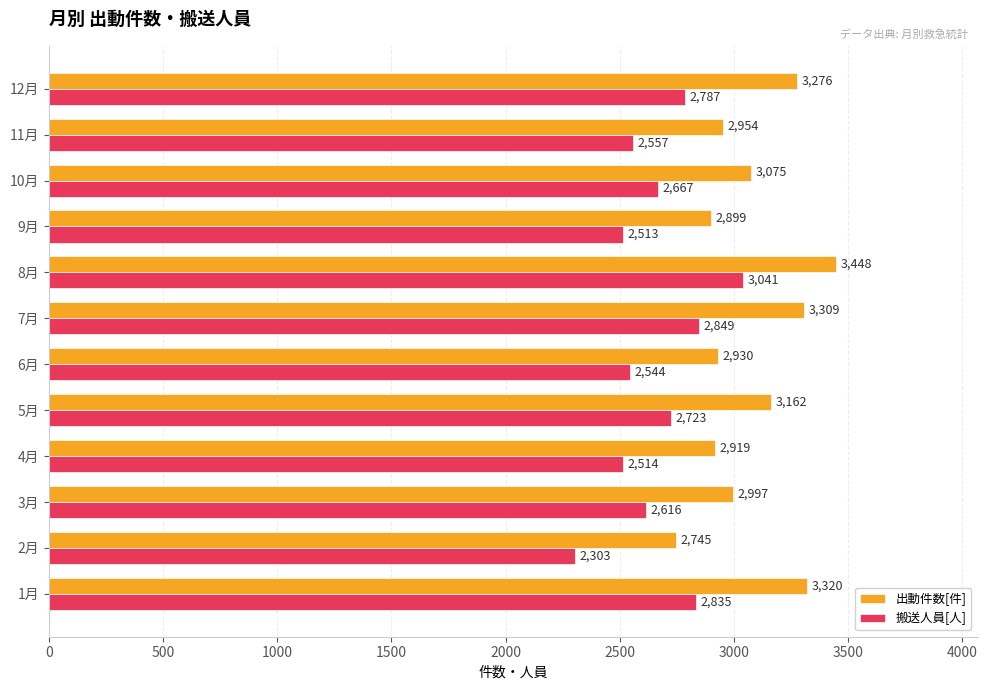

Count the number of categories in the chart.

12